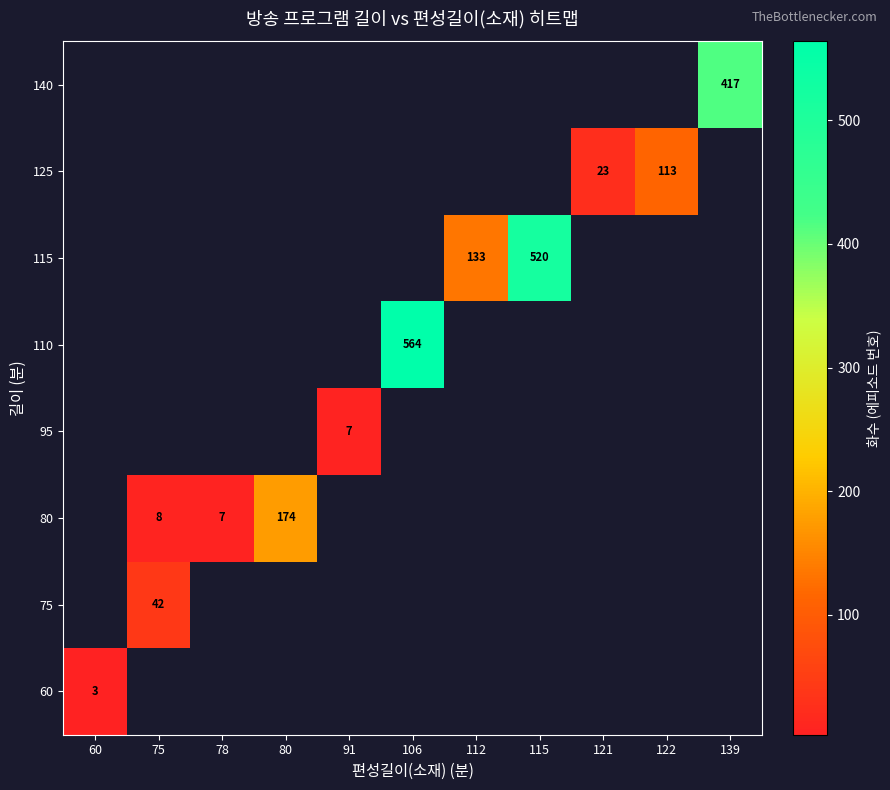

At which category does the chart reach its minimum across all series?

60